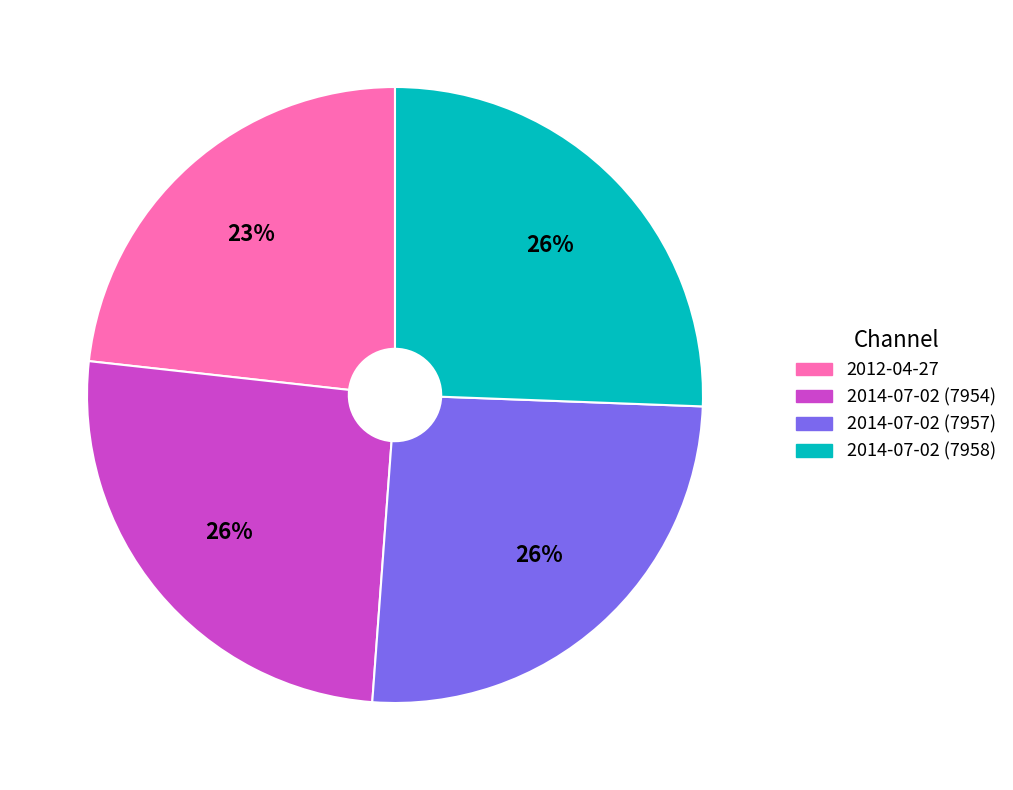

Does any single category account for the majority?

No